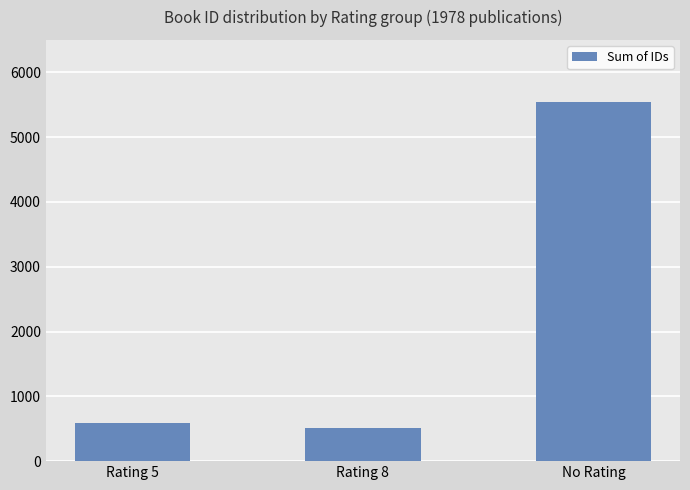

What is the maximum value shown in the chart?

5547